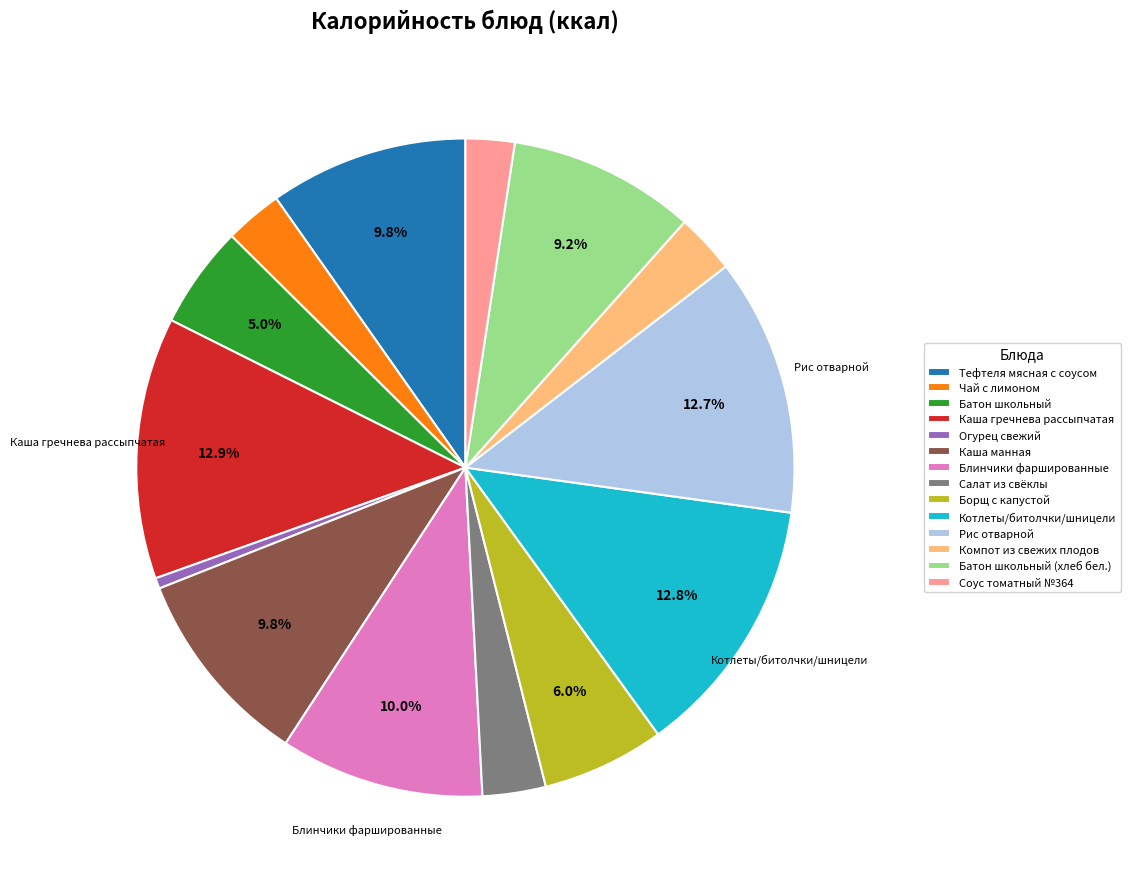

True or false: Котлеты/битолчки/шницели accounts for 5% of the total.

False